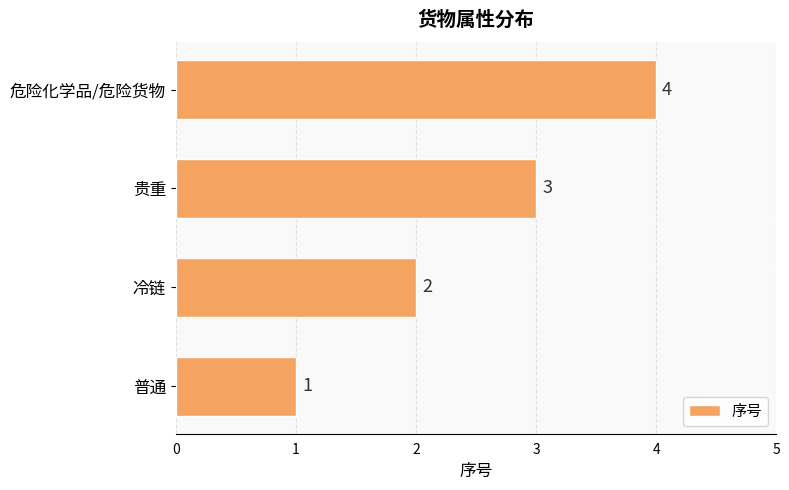

What is the maximum value shown in the chart?

4